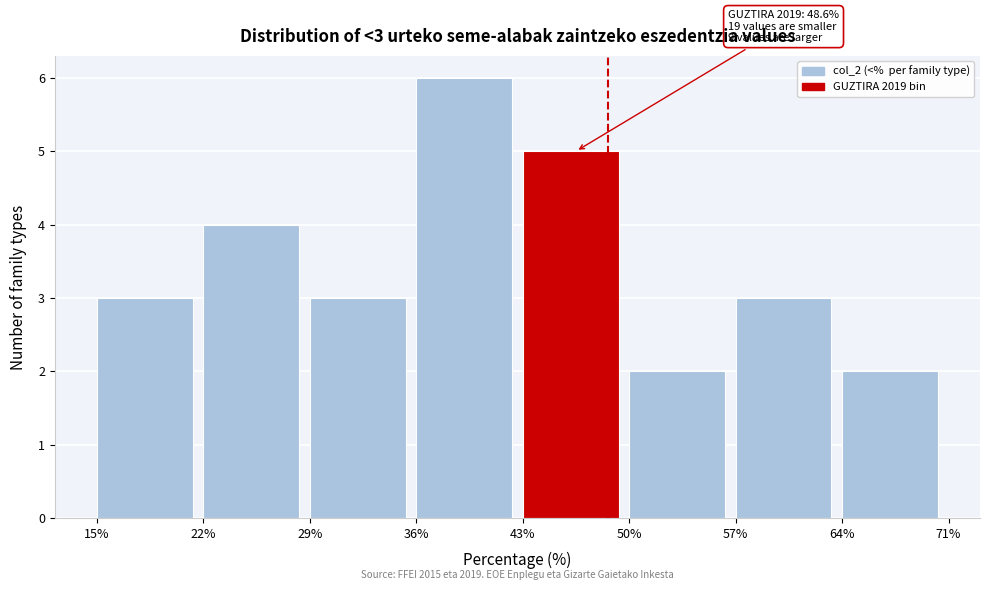

Over which range of the x-axis is the bar tallest?

36% to 43%